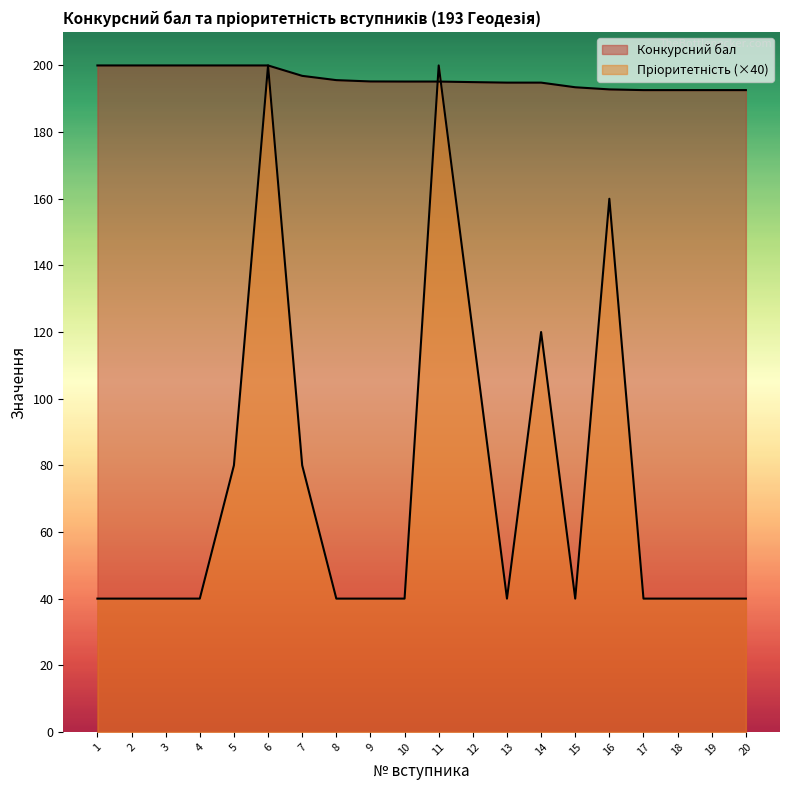

True or false: Конкурсний бал has a value of 192.6 at 20.

True